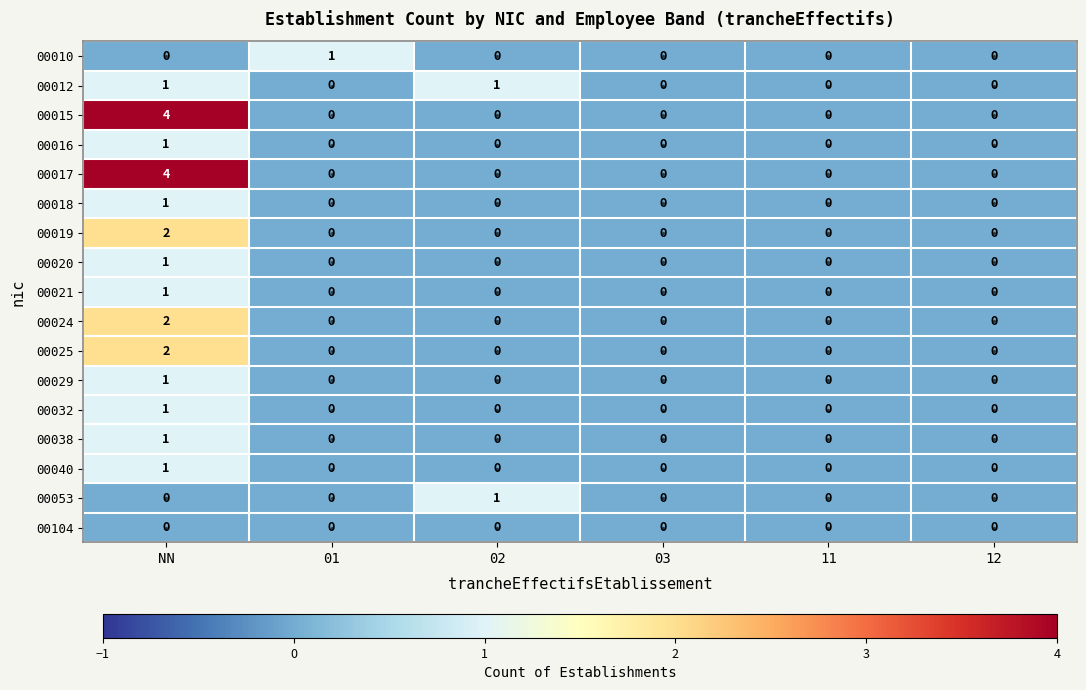

True or false: 00019 has a value of 0 at 12.

True